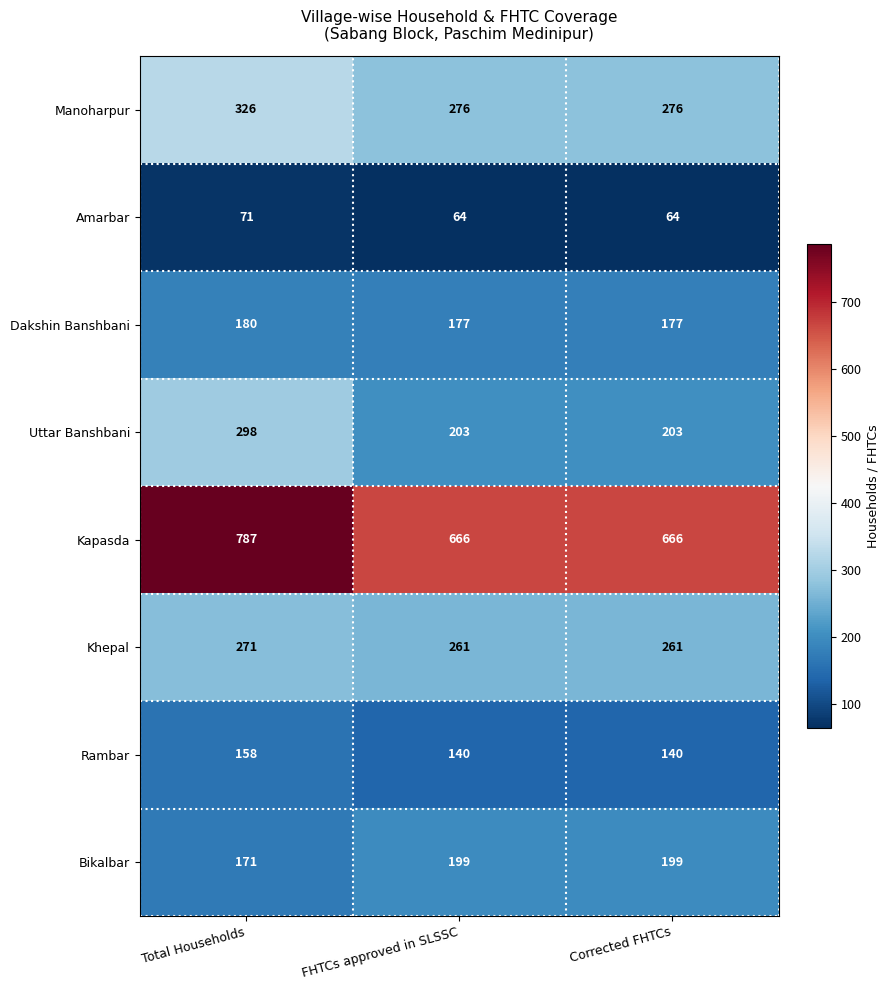

Reading right to left, list all the values displayed in this chart.

Manoharpur: Corrected FHTCs=276	FHTCs approved in SLSSC=276	Total Households=326
Amarbar: Corrected FHTCs=64	FHTCs approved in SLSSC=64	Total Households=71
Dakshin Banshbani: Corrected FHTCs=177	FHTCs approved in SLSSC=177	Total Households=180
Uttar Banshbani: Corrected FHTCs=203	FHTCs approved in SLSSC=203	Total Households=298
Kapasda: Corrected FHTCs=666	FHTCs approved in SLSSC=666	Total Households=787
Khepal: Corrected FHTCs=261	FHTCs approved in SLSSC=261	Total Households=271
Rambar: Corrected FHTCs=140	FHTCs approved in SLSSC=140	Total Households=158
Bikalbar: Corrected FHTCs=199	FHTCs approved in SLSSC=199	Total Households=171